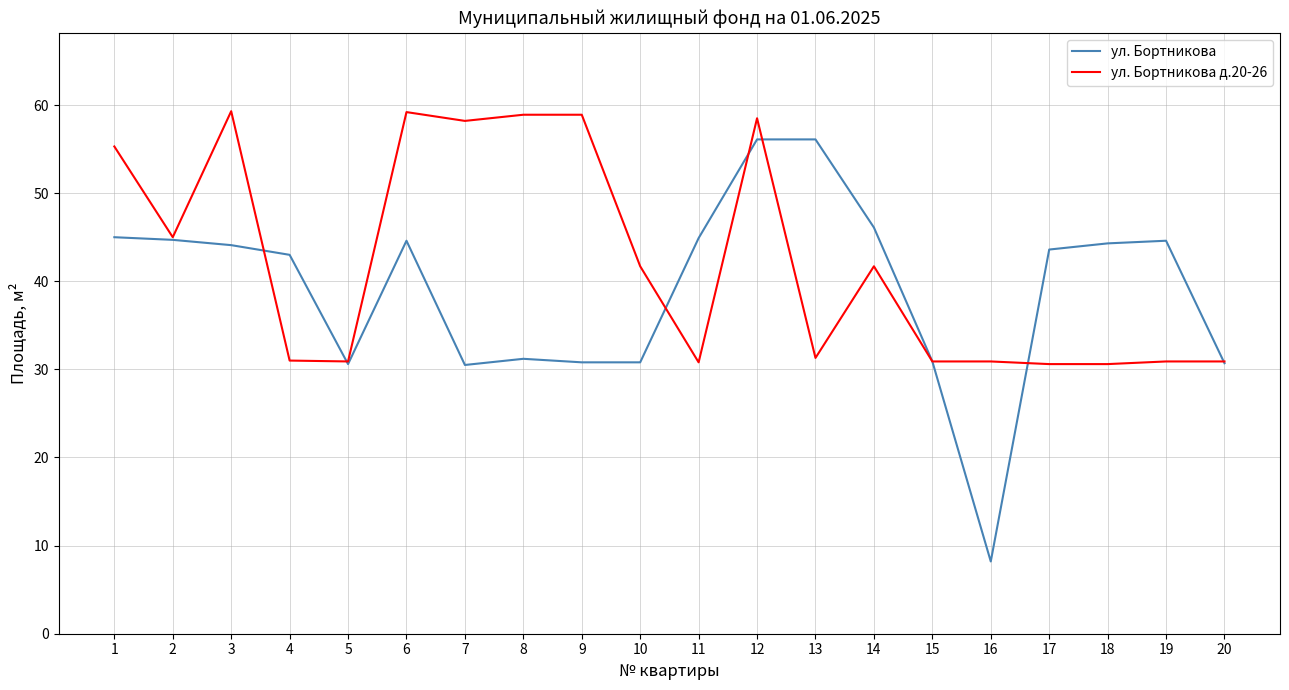

At 9, list the series in order from smallest to largest.

ул. Бортникова, ул. Бортникова д.20-26